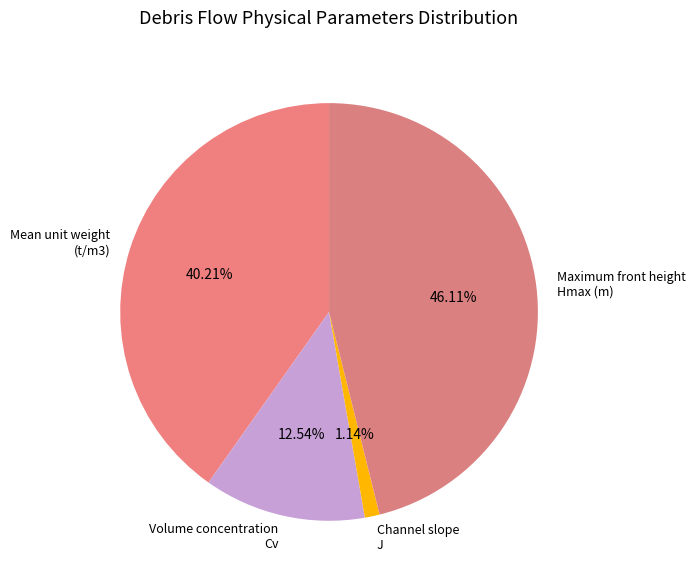

Approximately how many times larger is the value at Mean unit weight (t/m3) compared to Maximum front height Hmax (m)?

0.9